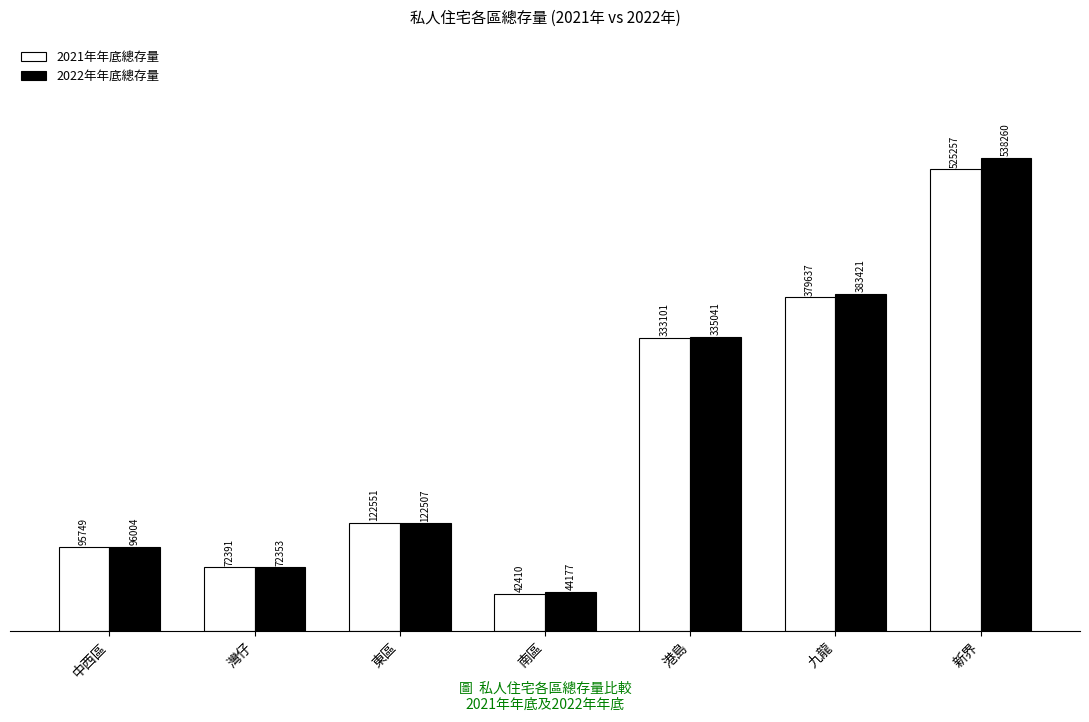

What is the difference between the maximum and minimum values in the 2022年年底總存量 series?

494083